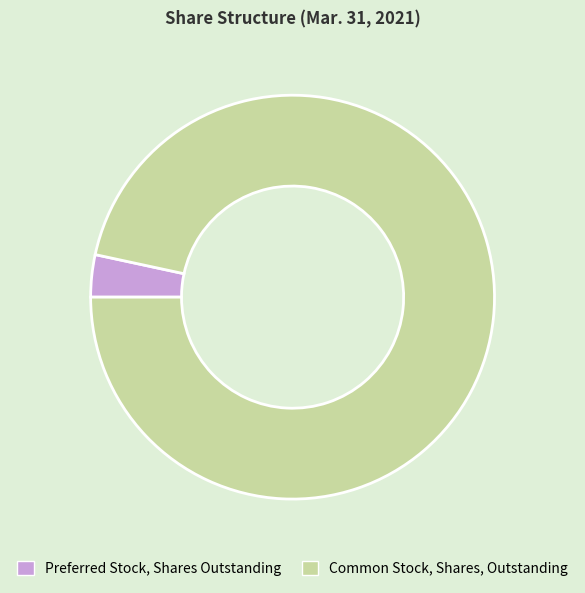

Is it true that Preferred Stock, Shares Outstanding is 3% of the pie?

True